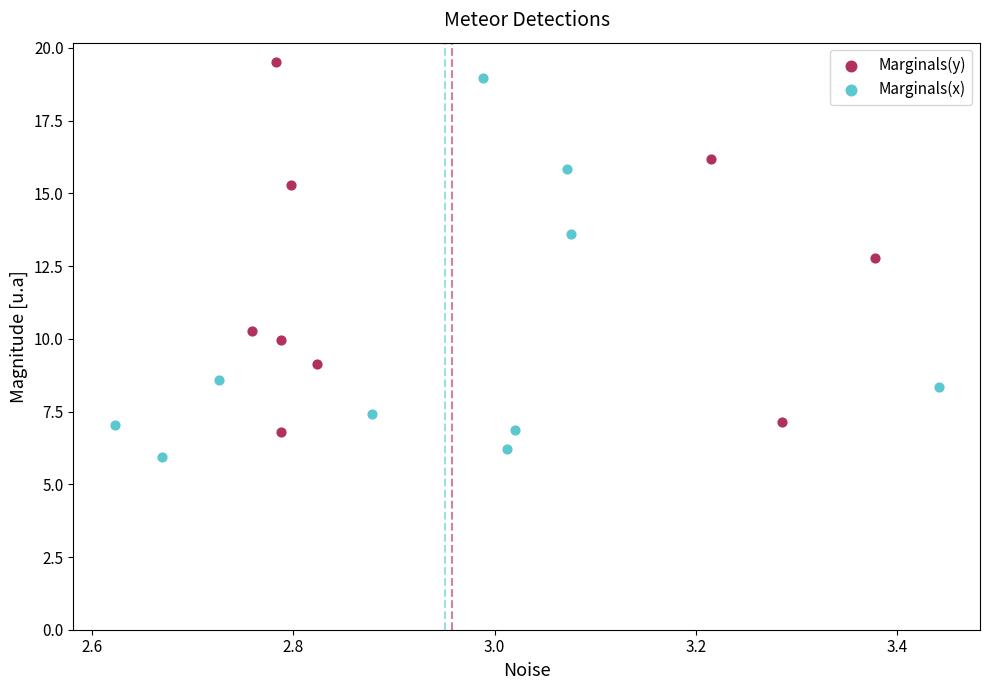

What are all the series names shown in the legend?

Marginals(y), Marginals(x)